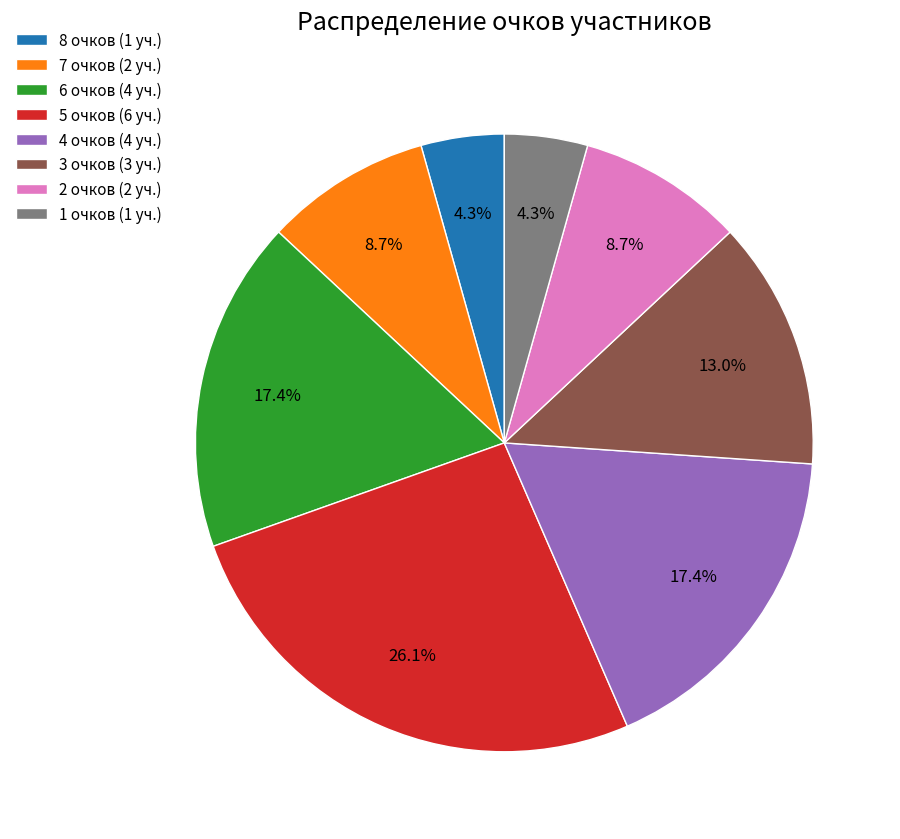

What percentage is NOT represented by 3 очков (3 уч.)?

87.0%